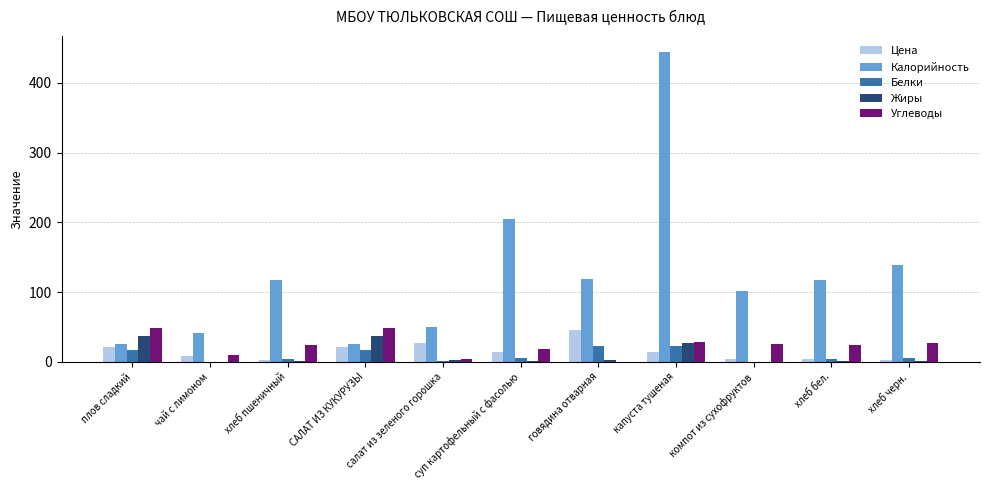

How many data points in Цена are above 14?

6